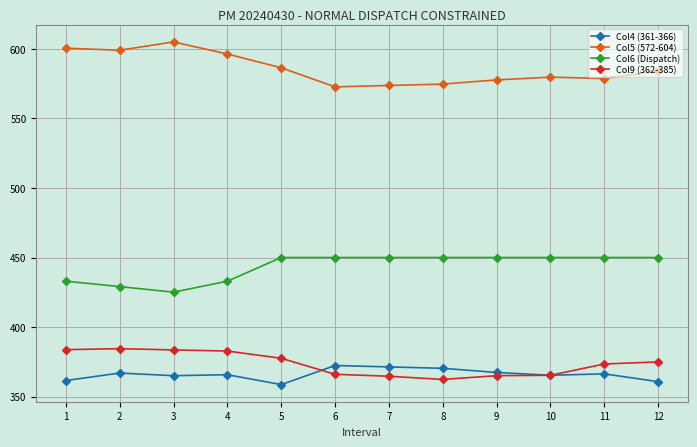

Does the chart have visible grid lines?

Yes